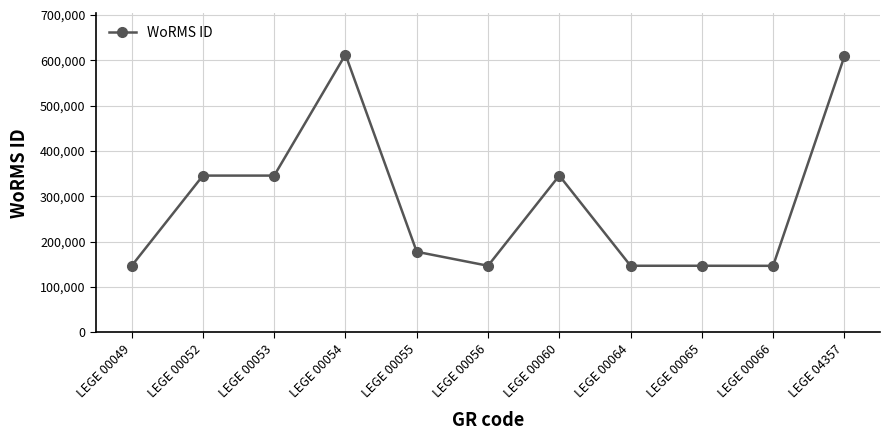

What is the sum of the values at LEGE 00054 and LEGE 00052?

957932